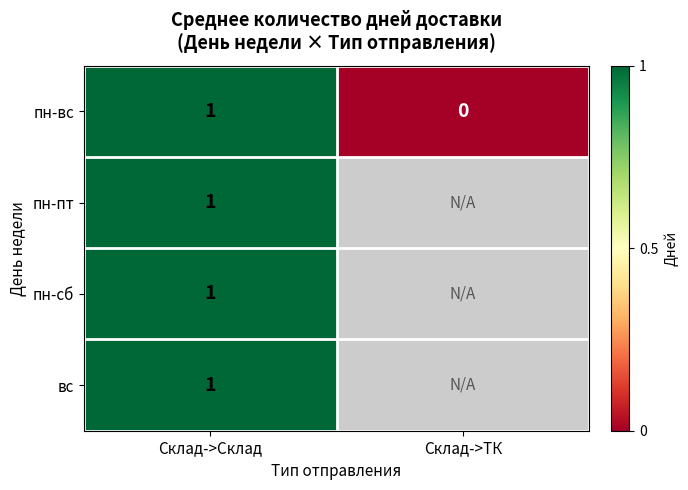

Which label corresponds to the smallest value in the chart?

Склад->ТК